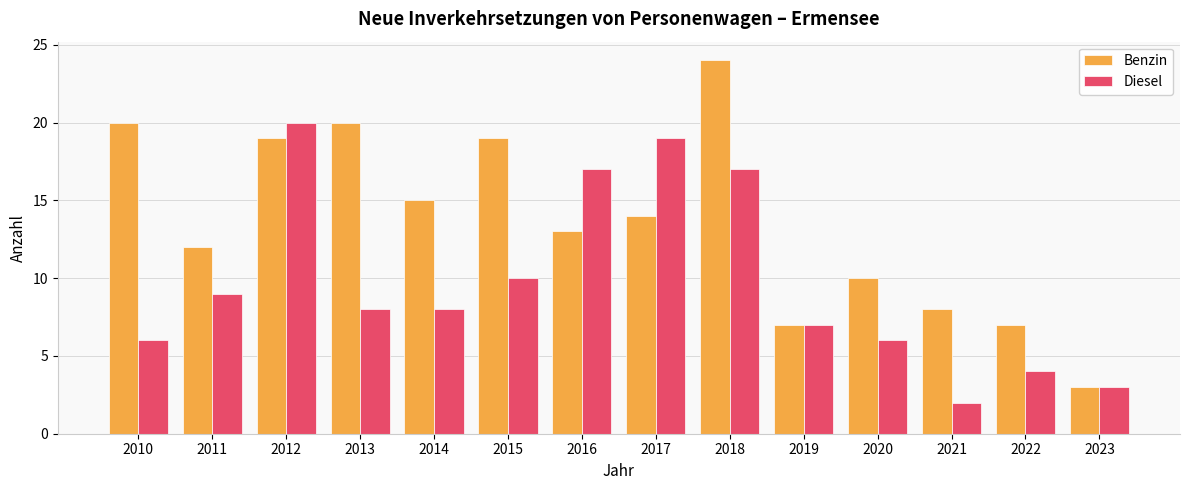

What is the sum of all Benzin values?

191